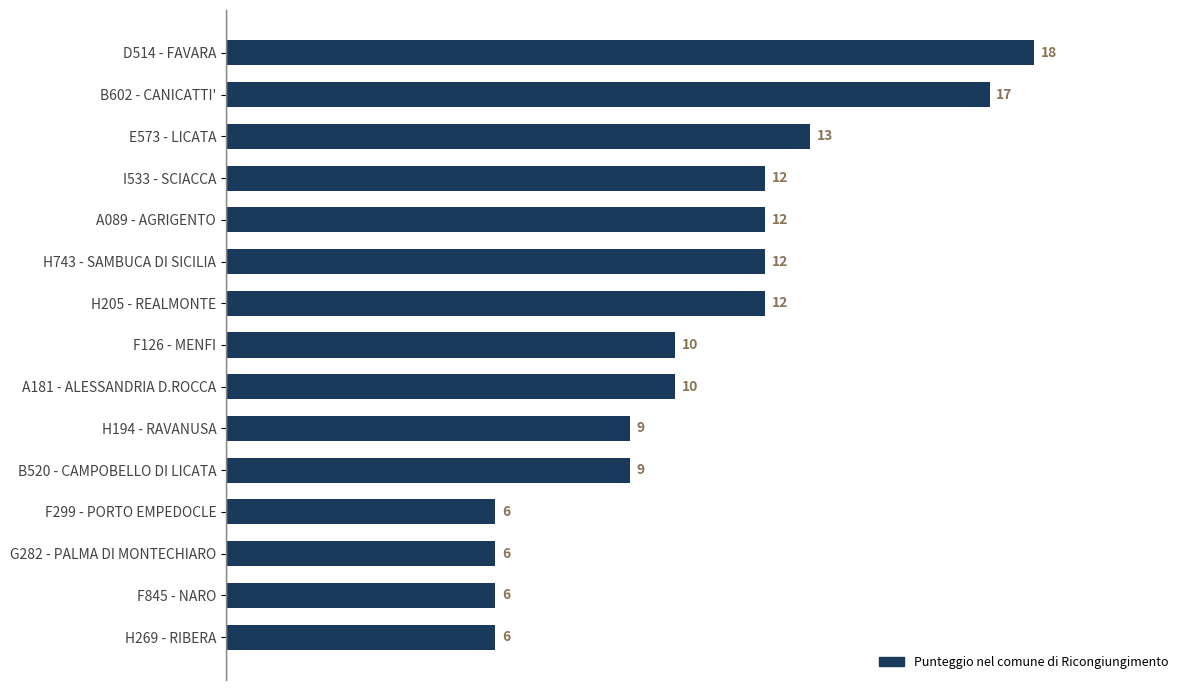

What is the label of the 6th bar from the bottom?

H194 - RAVANUSA